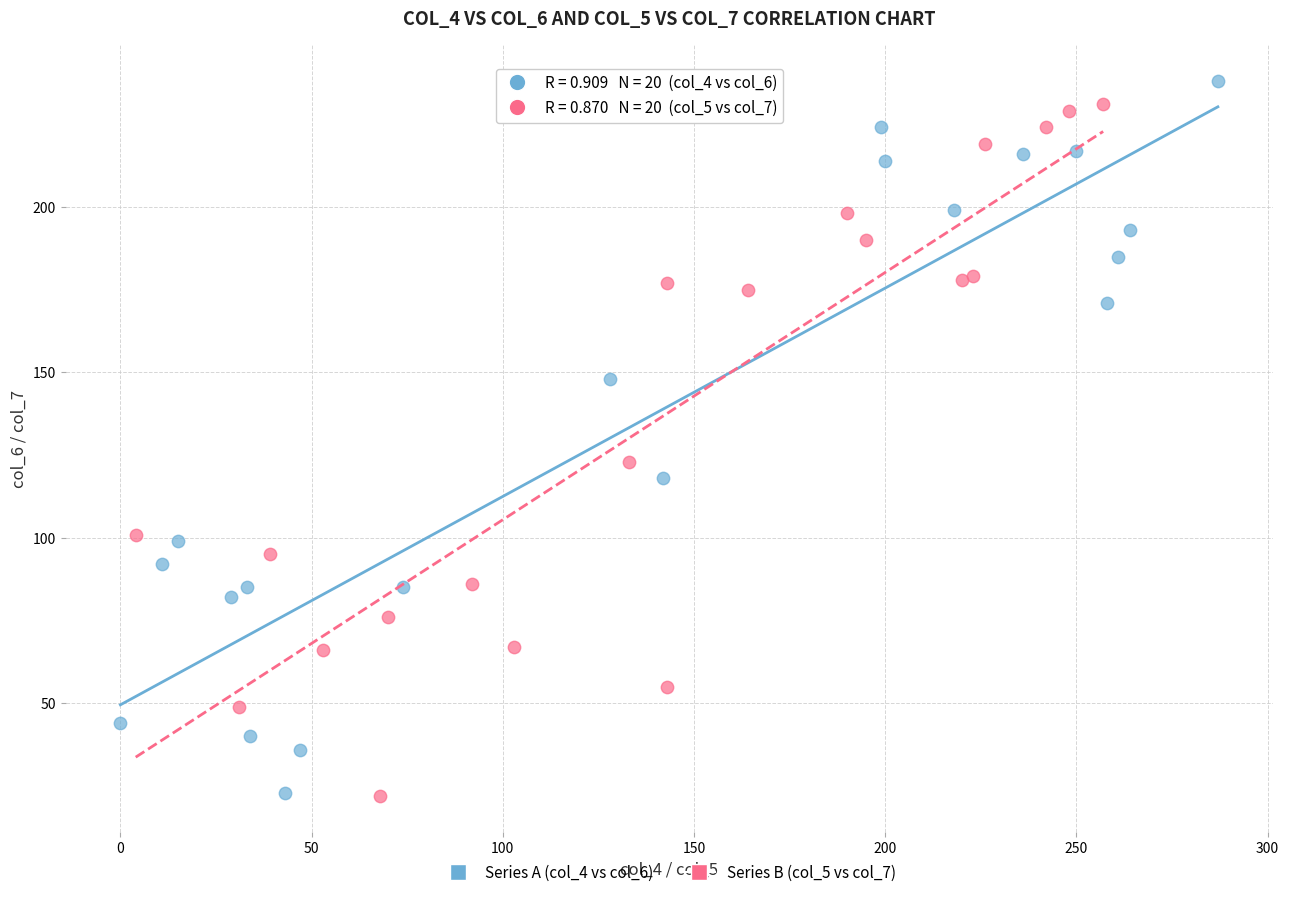

What are all the series names shown in the legend?

Series A (col_4 vs col_6), Series B (col_5 vs col_7)